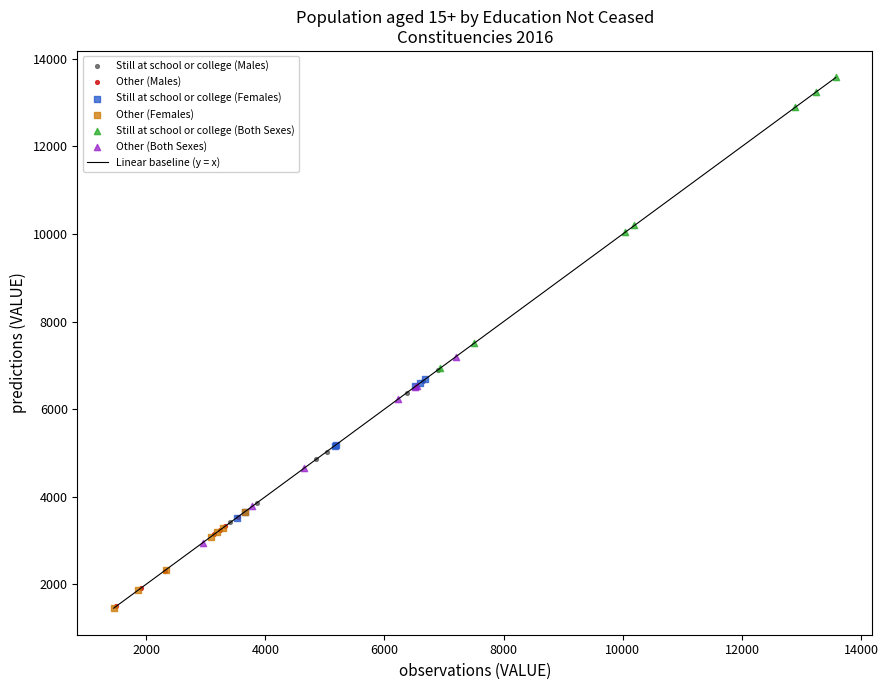

Which series has the largest Y range (max minus min)?

Still at school or college (Both Sexes)